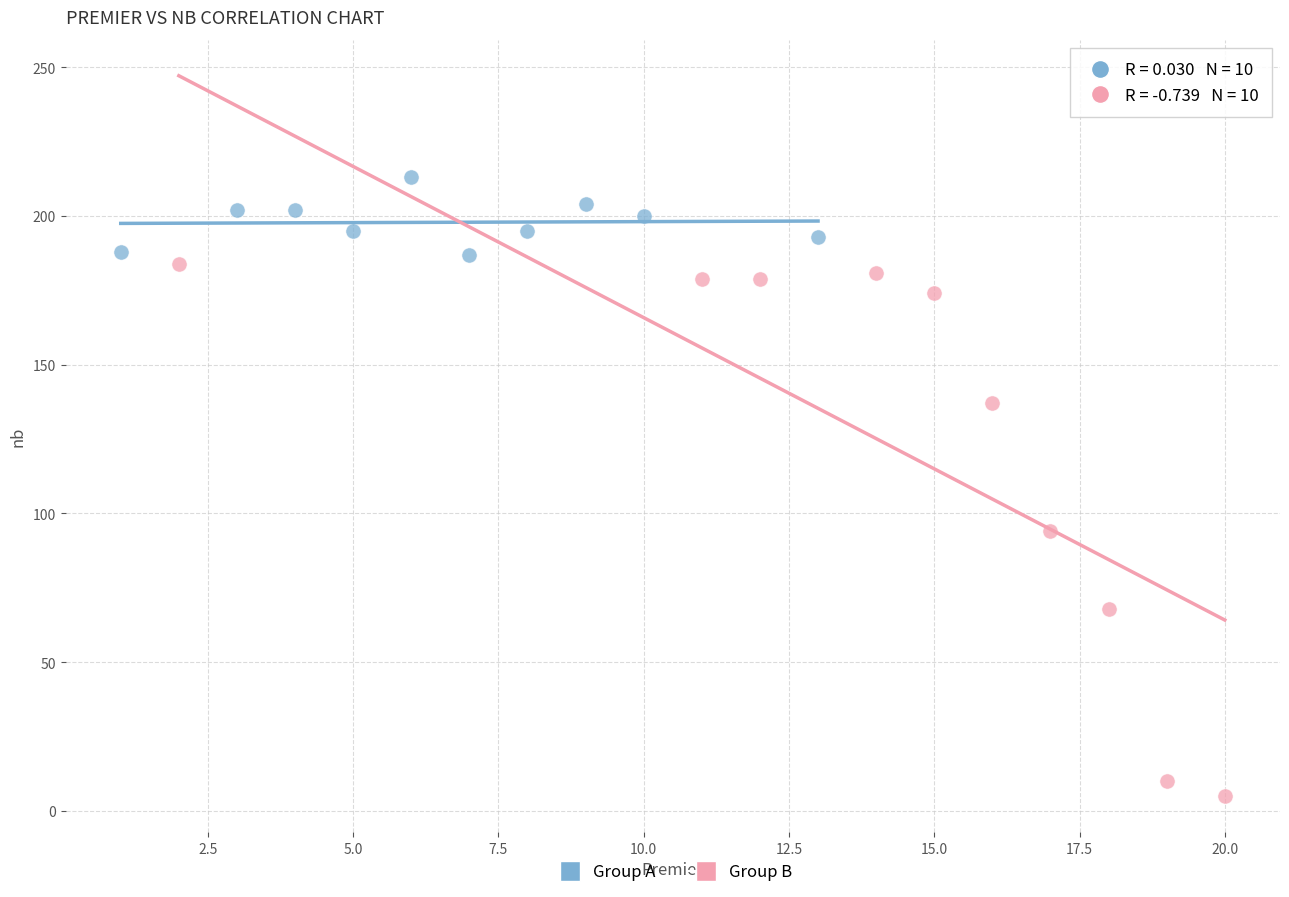

What are all the series names shown in the legend?

Group A, Group B